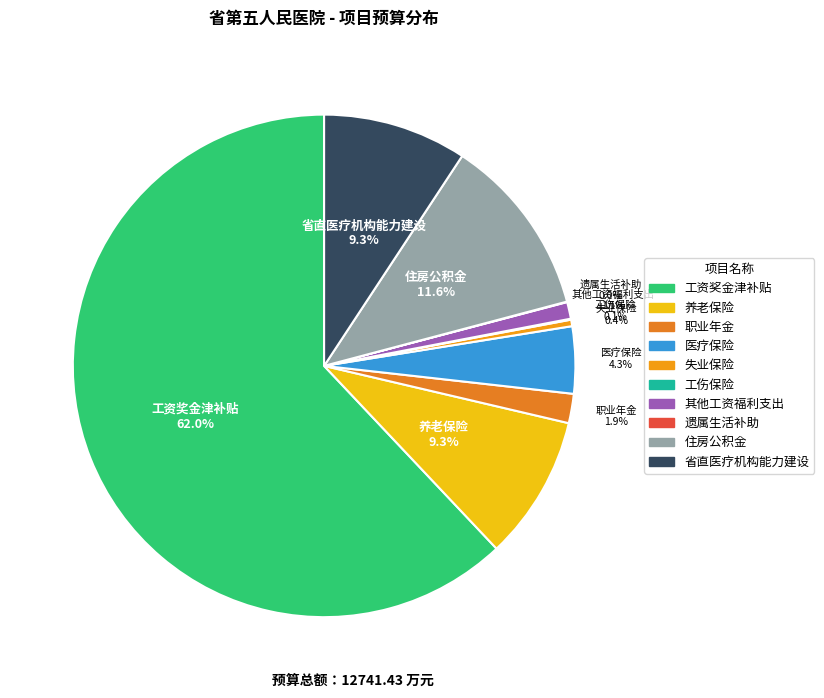

Which has a higher value, 失业保险 or 省直医疗机构能力建设?

省直医疗机构能力建设